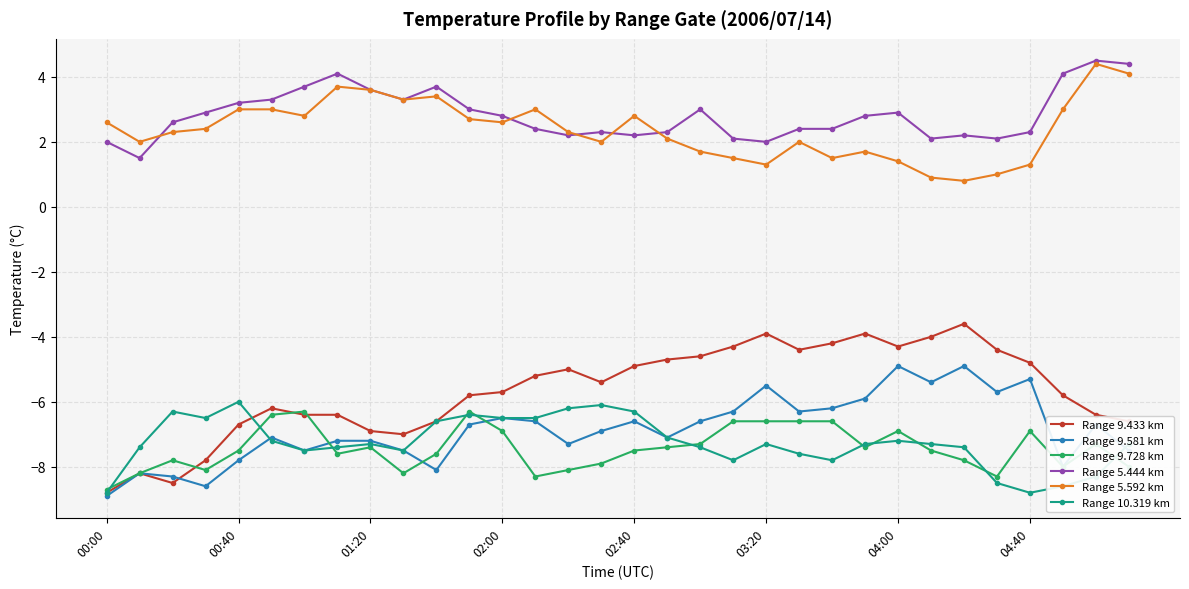

What is the minimum value for Range 5.444 km?

1.5